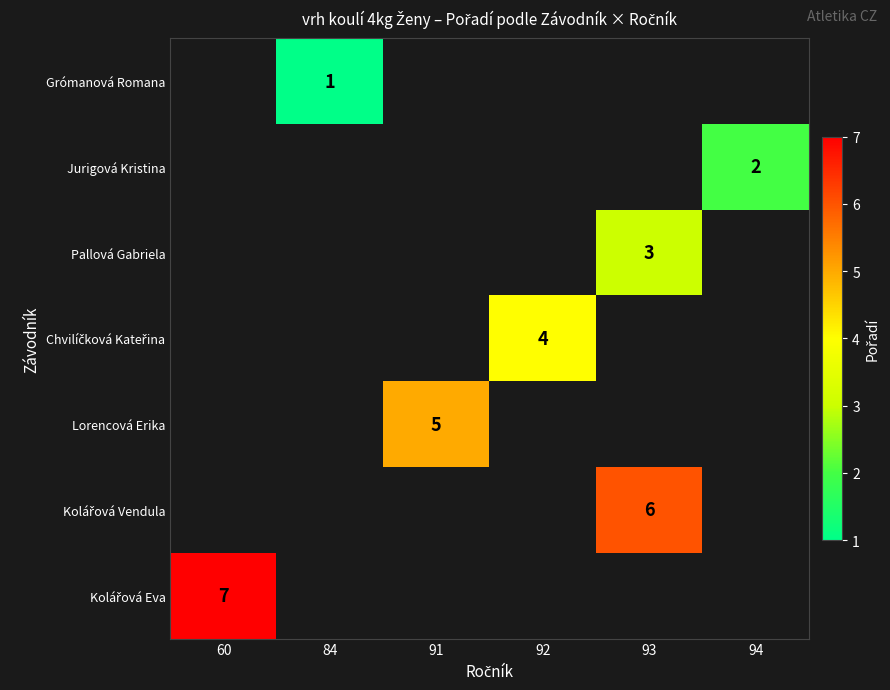

Is the value of Lorencová Erika at 60 greater than the value of Kolářová Eva at 91?

No